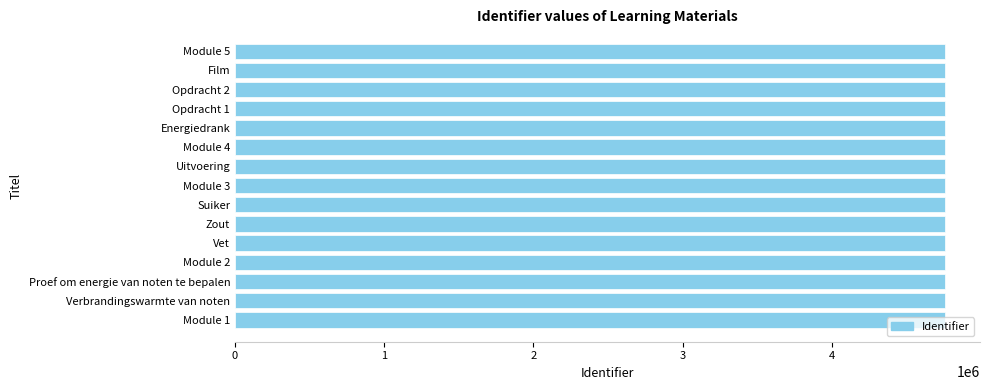

Approximately how many times larger is the value at Opdracht 2 compared to Opdracht 1?

1.0